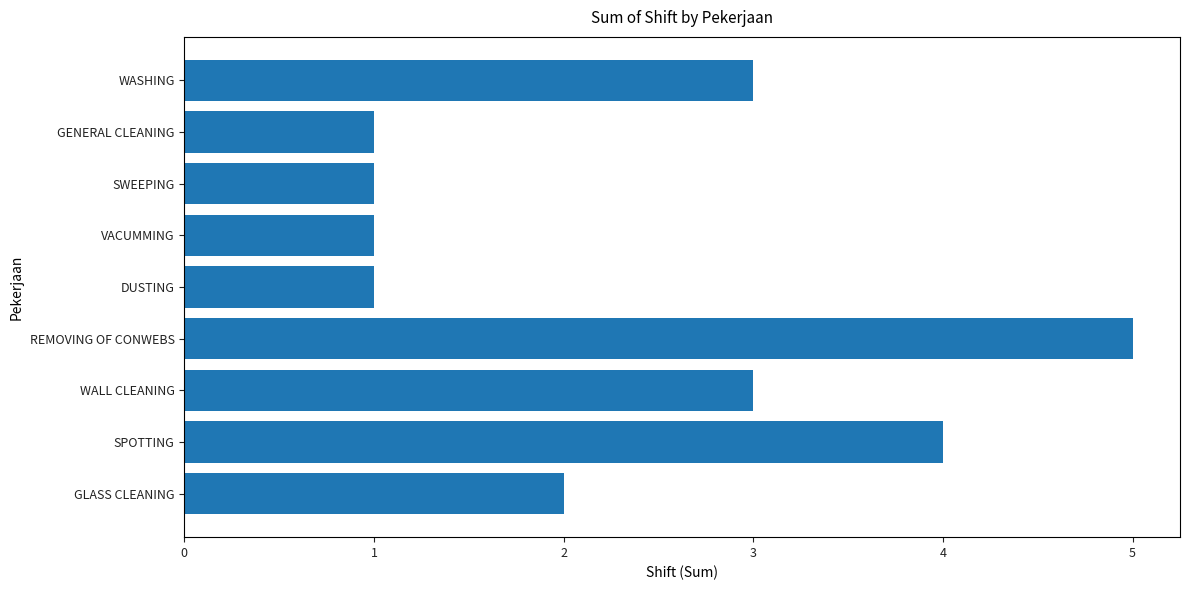

What is the difference between the maximum and minimum values?

4